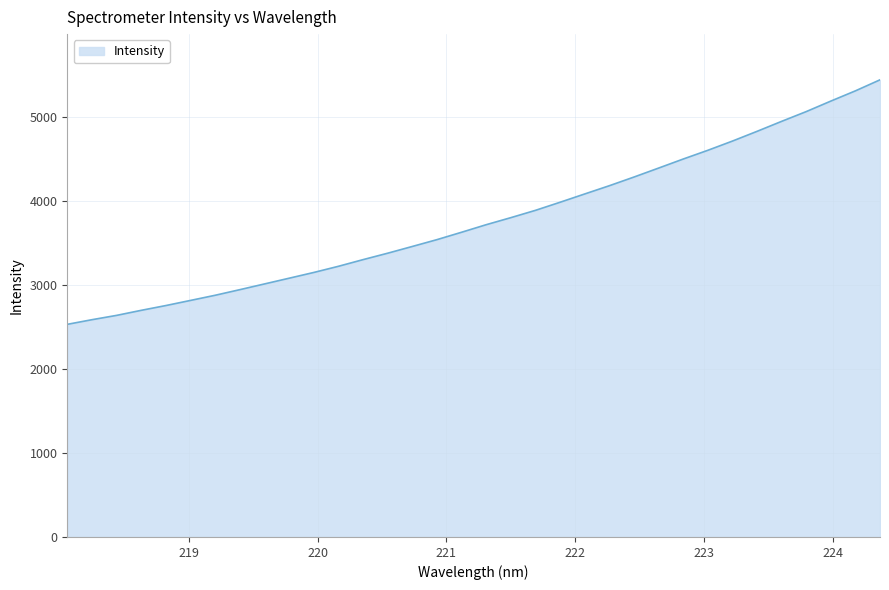

Reading right to left, extract all data points from this chart.

5445.7	5314.3	5192.3	5067.2	4950.9	4831.8	4716.0	4606.0	4502.0	4394.3	4287.5	4184.3	4086.2	3987.5	3891.0	3803.9	3720.0	3630.1	3542.0	3460.8	3380.4	3303.8	3224.4	3151.0	3082.5	3014.3	2946.2	2879.3	2818.0	2756.9	2699.8	2639.6	2588.2	2532.9